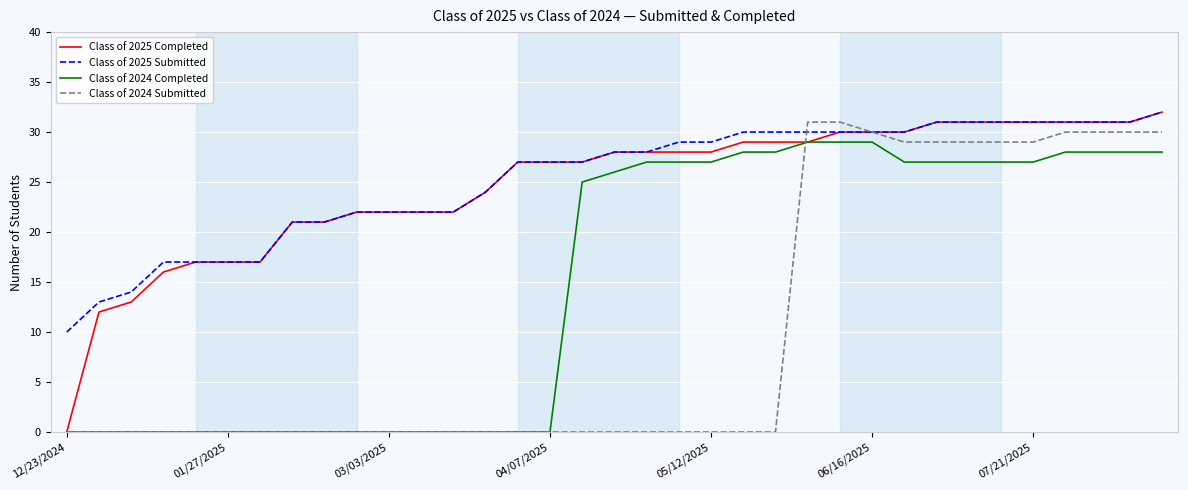

What is the difference between the maximum and minimum values in the Class of 2024 Submitted series?

31